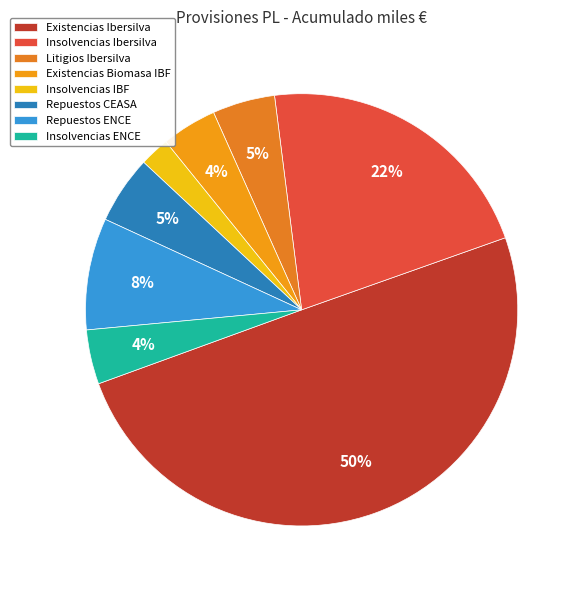

Does any single category account for the majority?

No